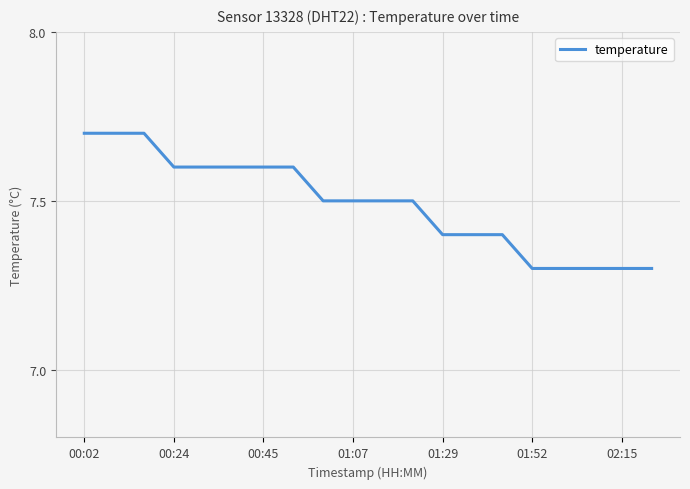

How many values are between 7 and 8?

20